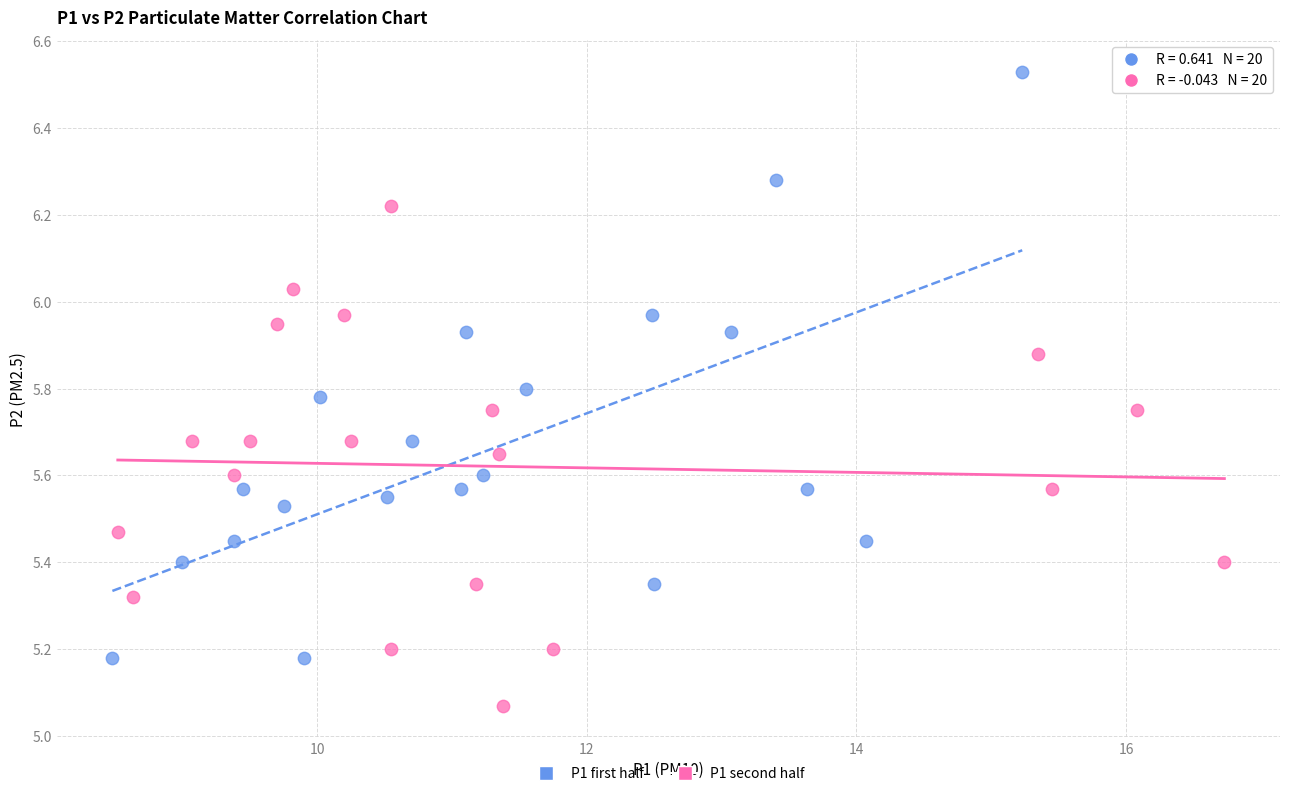

Which series contains the highest Y value?

P1 first half